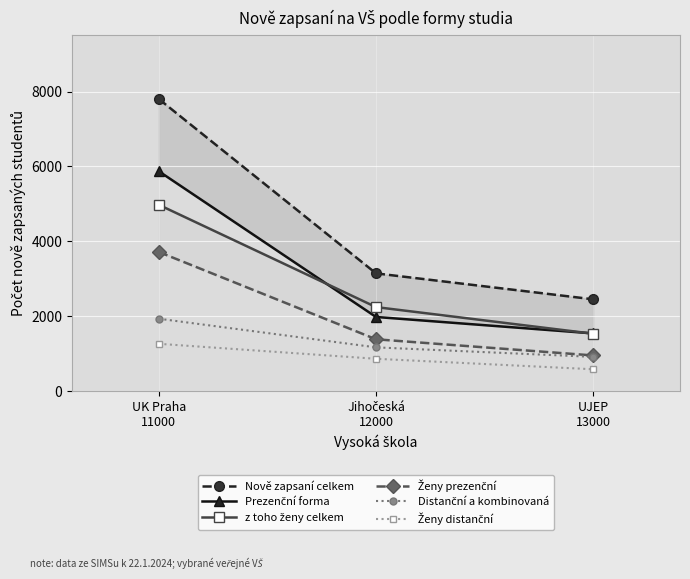

What is the difference between the highest and lowest values at UK Praha
11000?

6539